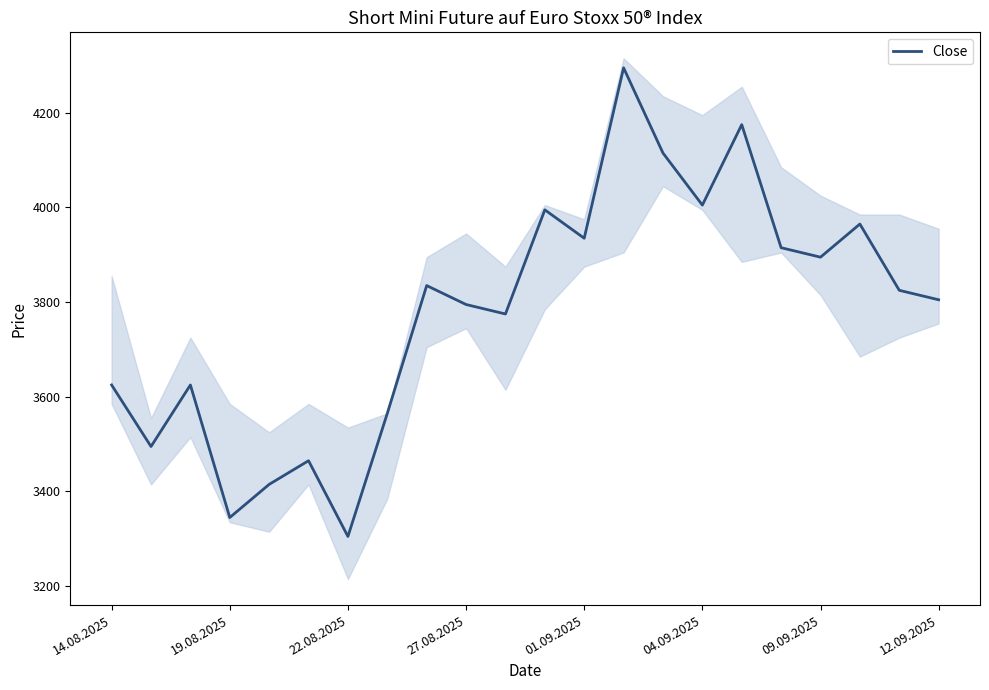

The Close series shows 3935 at 01.09.2025. True or false?

True